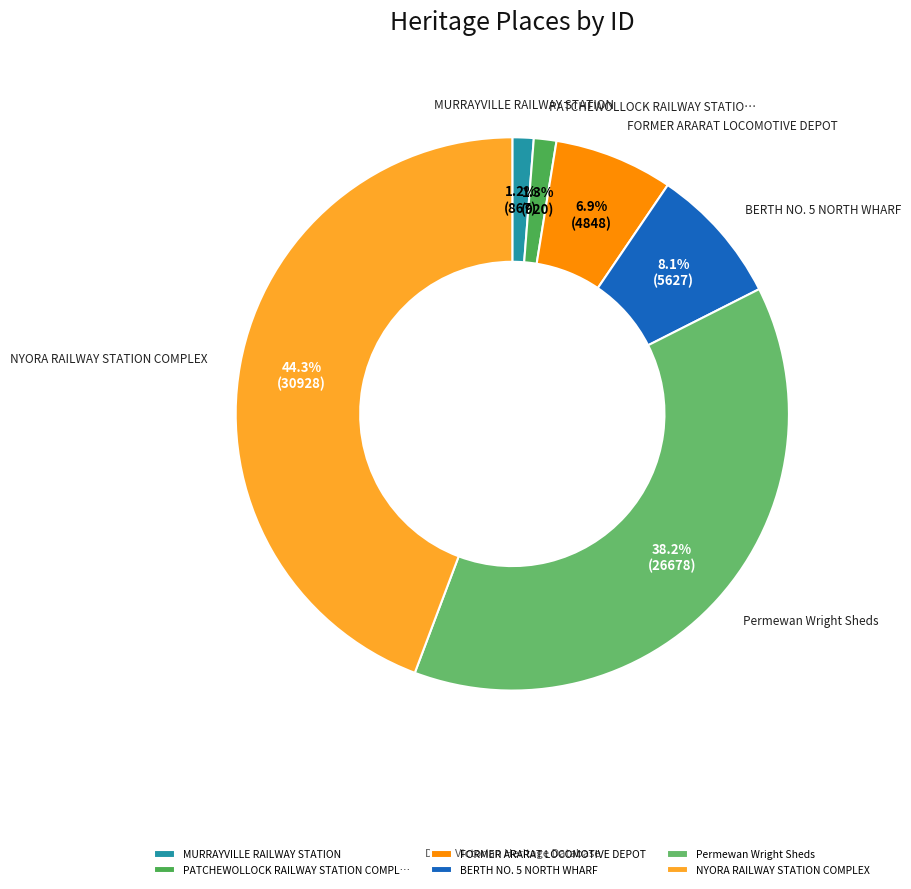

To the nearest percent, what is the average slice percentage?

17%